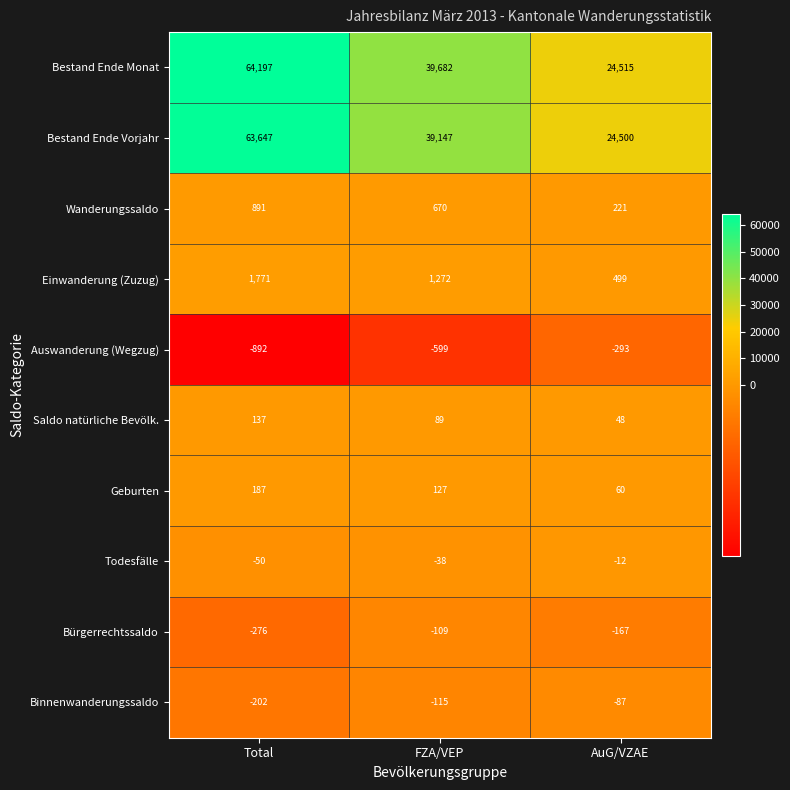

Reading left to right, extract all data points from this chart.

Bestand Ende Monat: 64197	39682	24515
Bestand Ende Vorjahr: 63647	39147	24500
Wanderungssaldo: 891	670	221
Einwanderung (Zuzug): 1771	1272	499
Auswanderung (Wegzug): -892	-599	-293
Saldo natürliche Bevölk.: 137	89	48
Geburten: 187	127	60
Todesfälle: -50	-38	-12
Bürgerrechtssaldo: -276	-109	-167
Binnenwanderungssaldo: -202	-115	-87